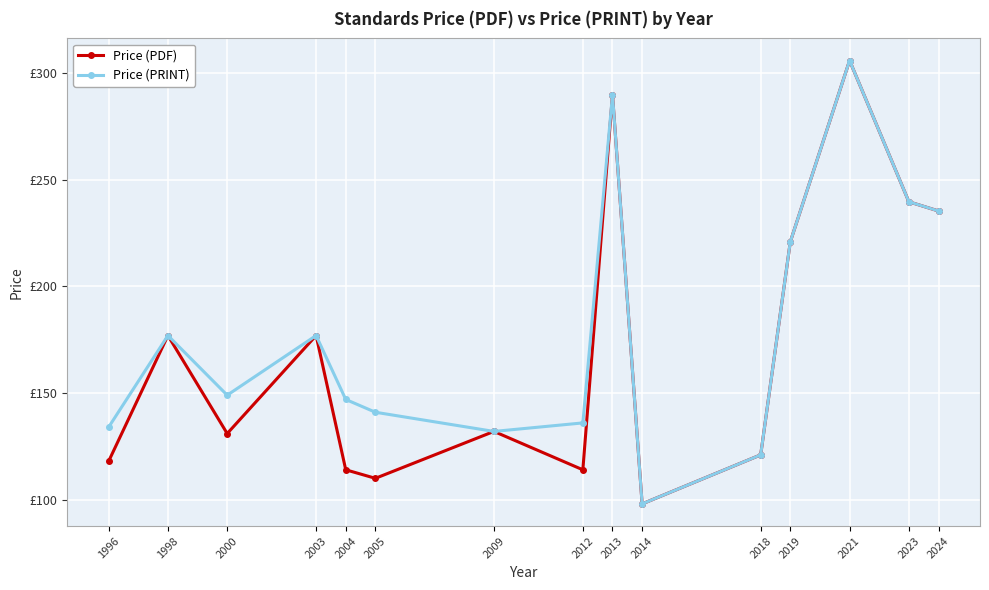

Is it true that Price (PDF) equals 221.0 at 2019?

True